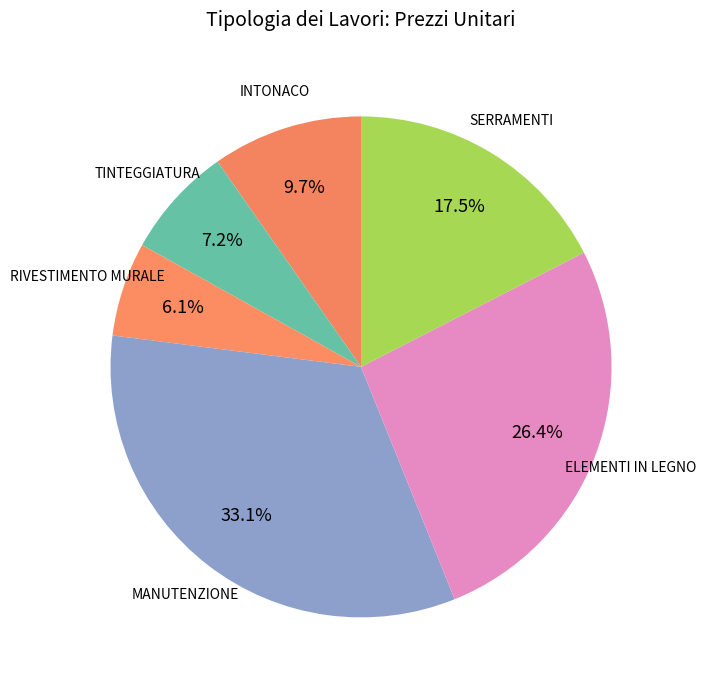

Rank the categories by value from highest to lowest.

MANUTENZIONE, ELEMENTI IN LEGNO, SERRAMENTI, INTONACO, TINTEGGIATURA, RIVESTIMENTO MURALE